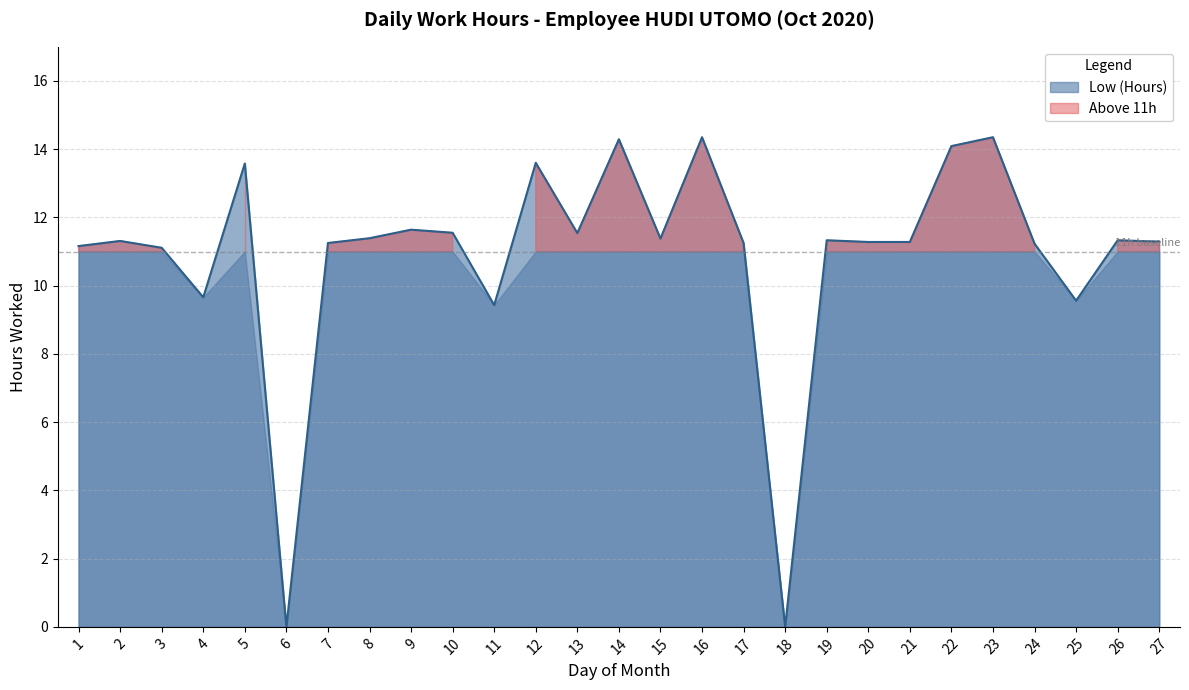

What is the difference between the values at 3 and 14?

3.2